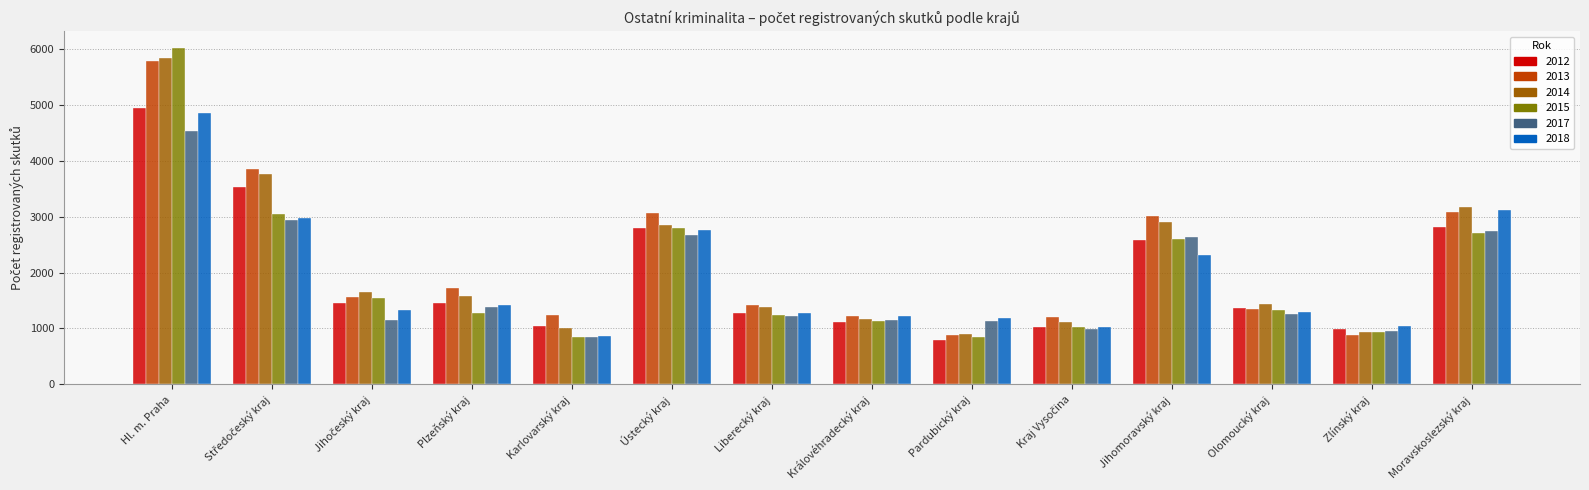

At how many categories does at least one series exceed 3110?

3